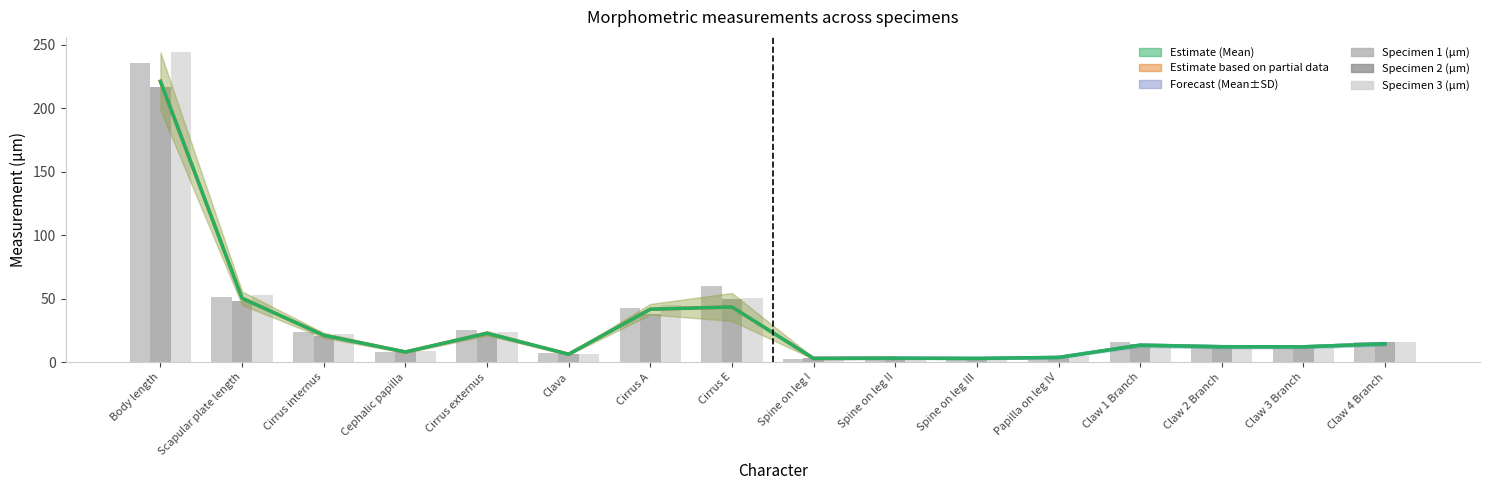

Which series changed the most between Scapular plate length and Claw 2 Branch?

Specimen 3 (µm)